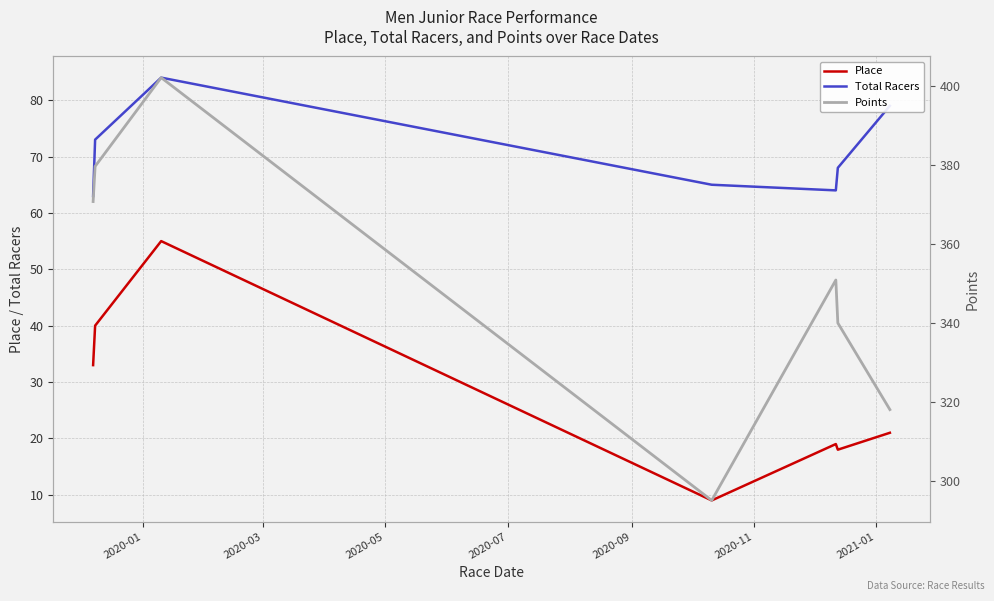

What is the lowest value of the Place series?

9